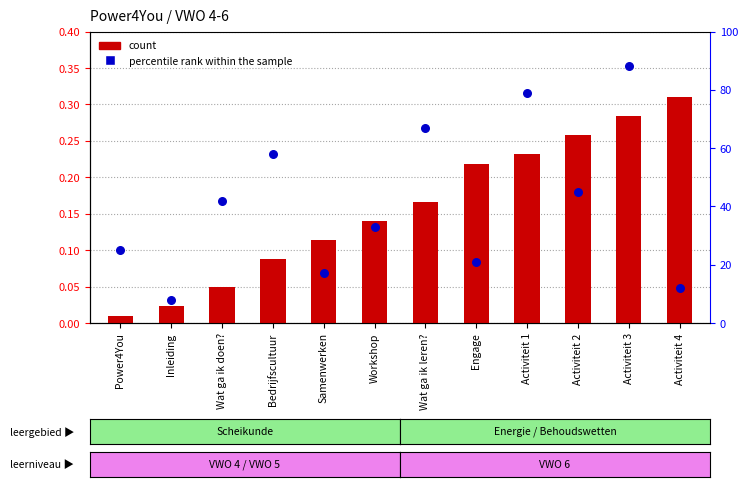

Which series has the widest spread of Y values?

percentile rank within the sample